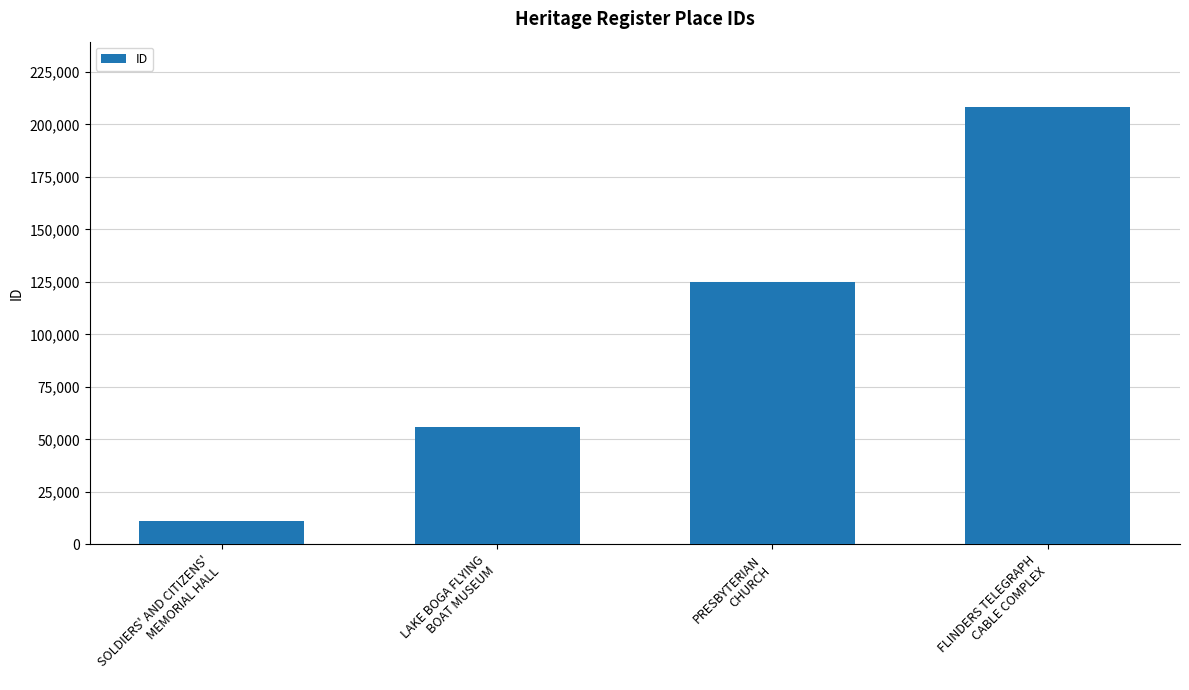

How many values are below 124816?

2